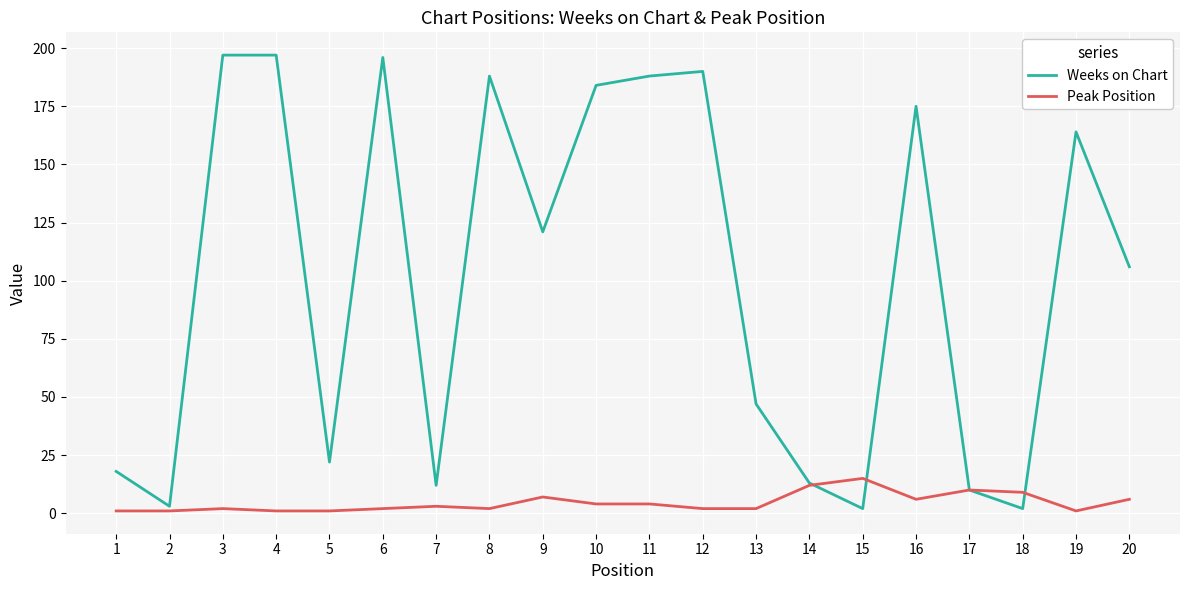

What is the highest value of the Weeks on Chart series?

197